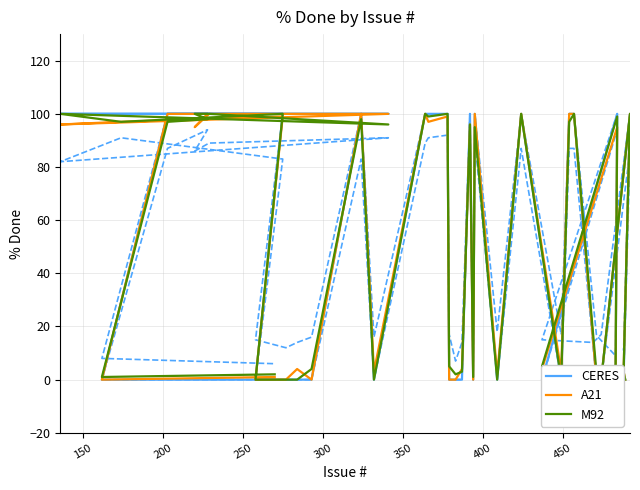

What are all the series names shown in the legend?

CERES, A21, M92